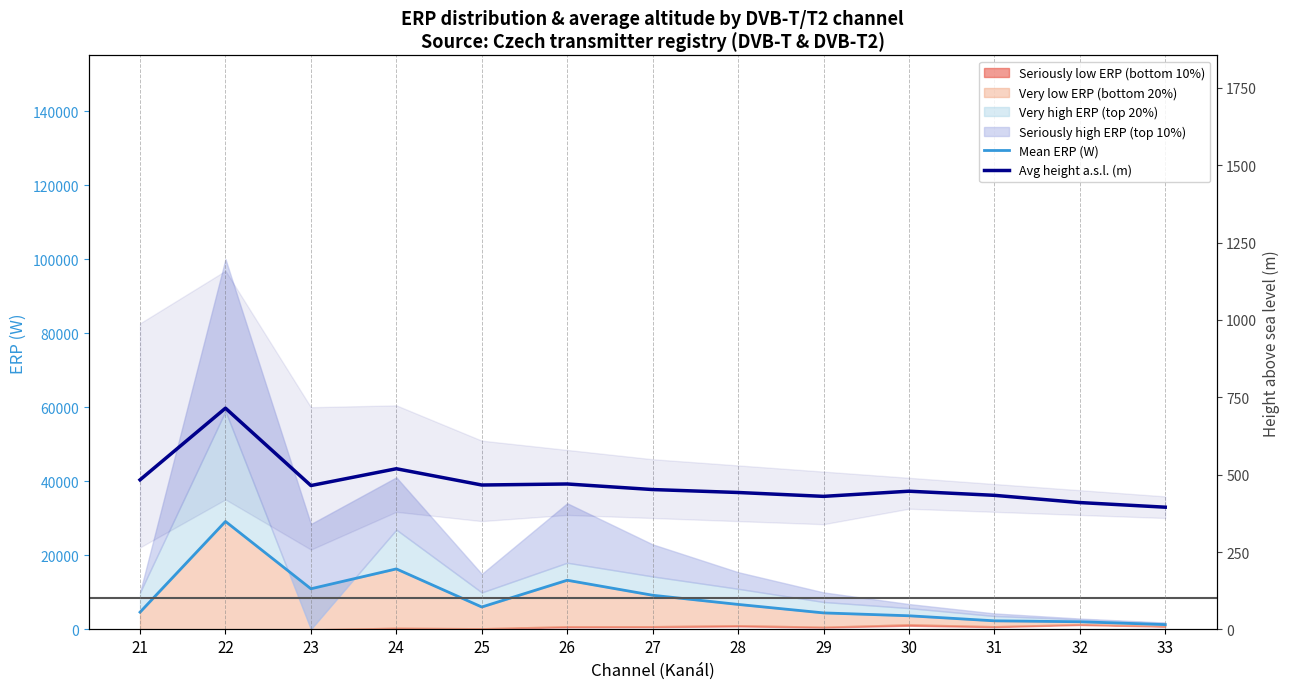

At which label does Avg height a.s.l. (m) first exceed 452?

21